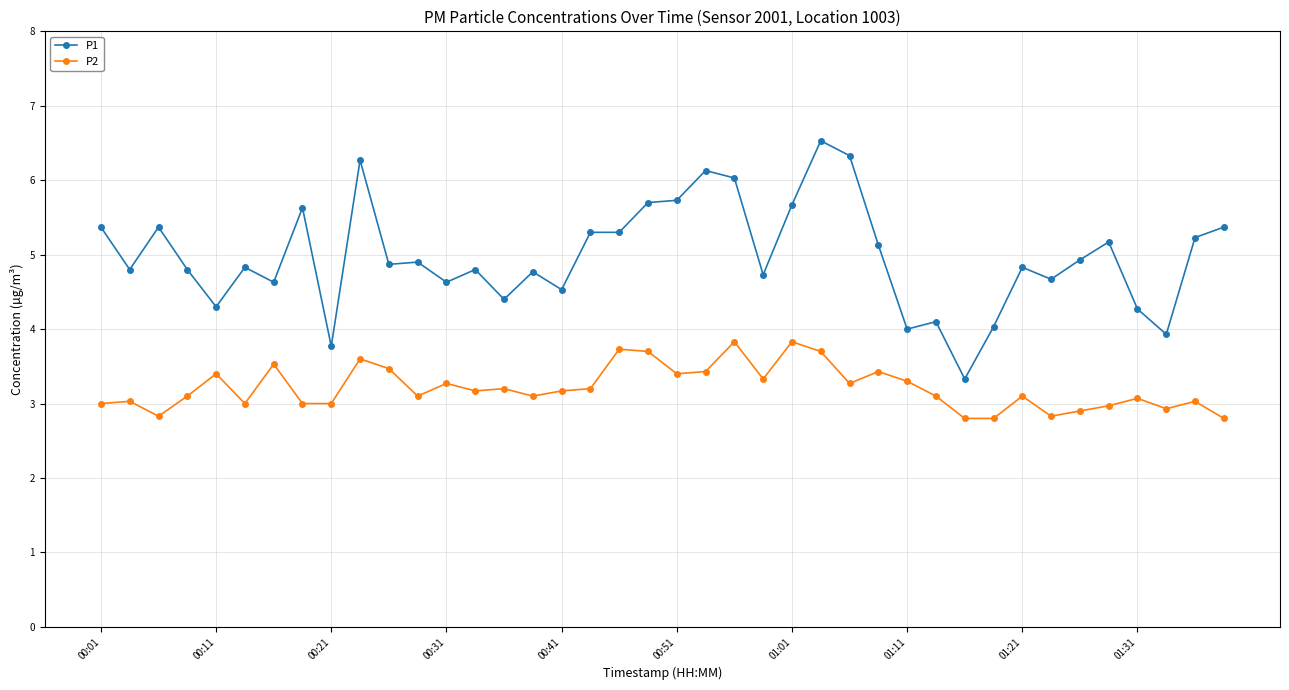

Which series has the largest total across all categories?

P1